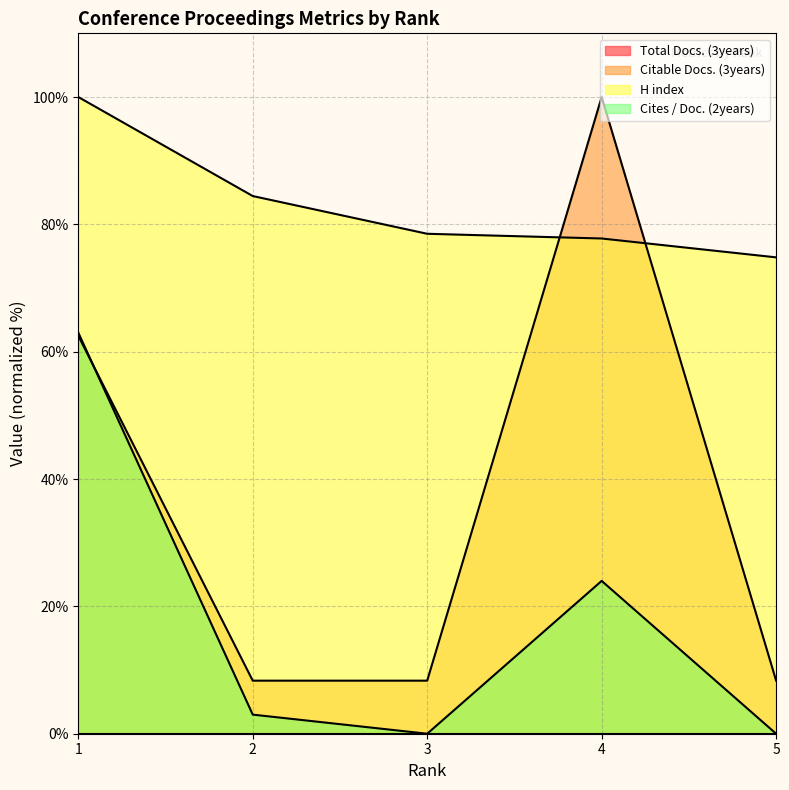

Which series has the largest range (max minus min)?

Citable Docs. (3years)